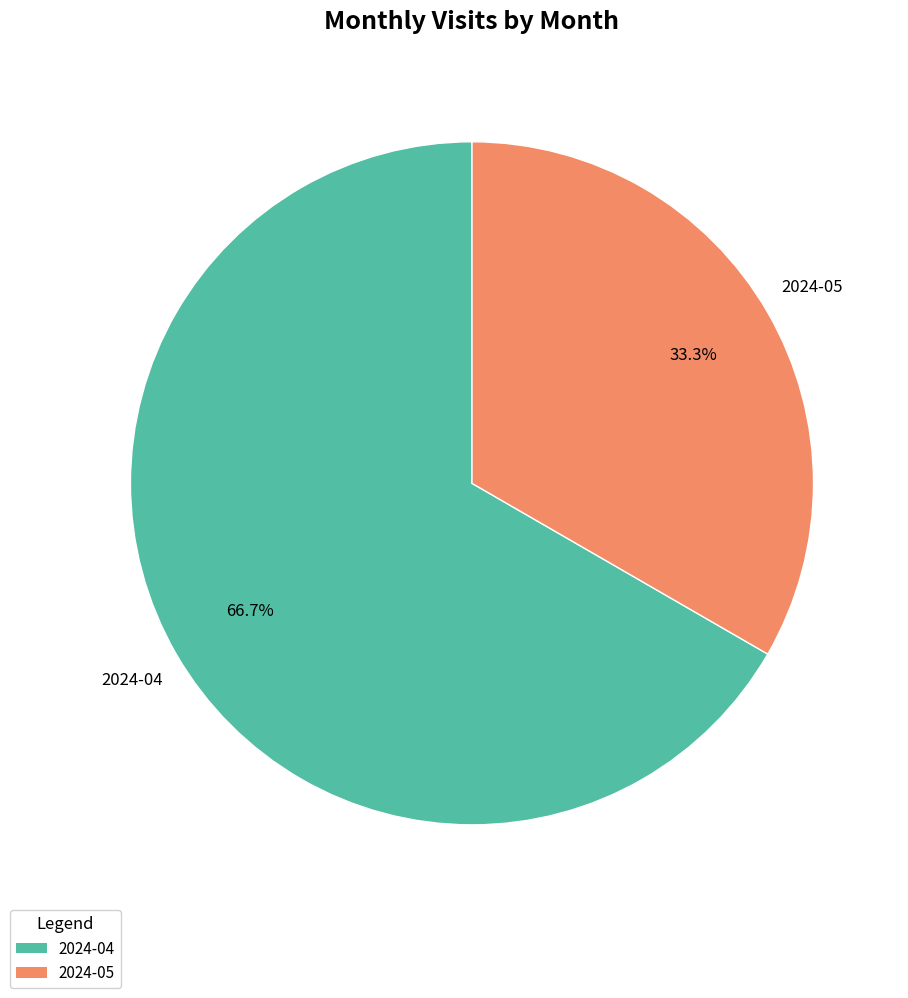

Which category has the biggest portion of the pie?

2024-04